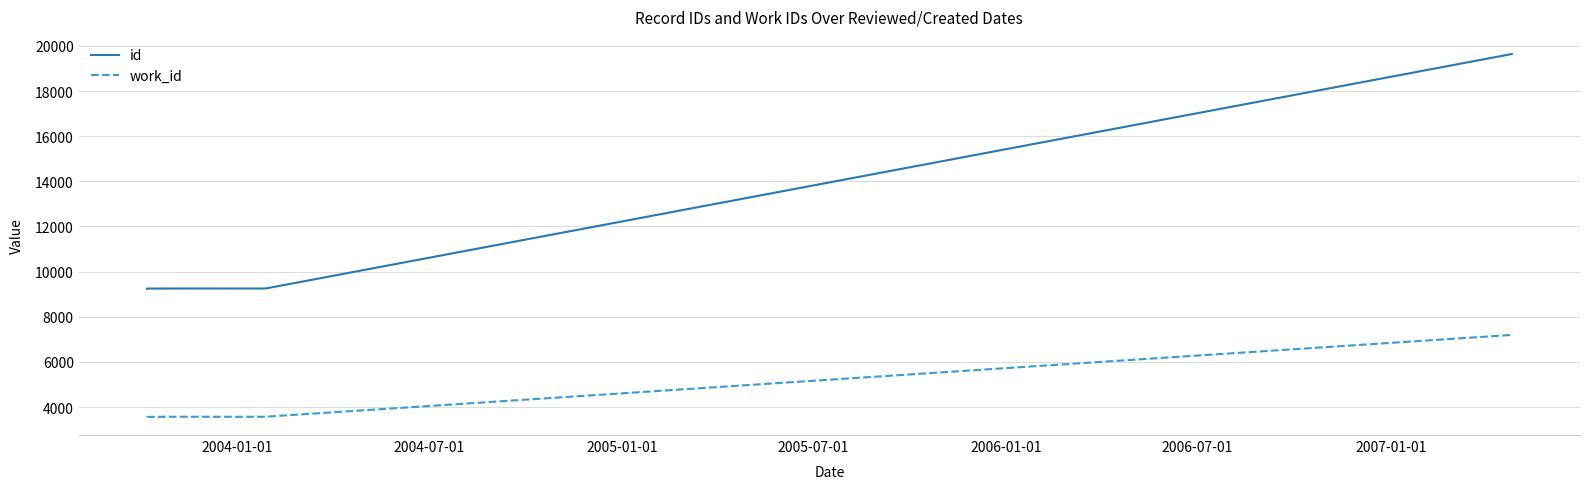

Is the value of work_id at 2005-07-01 greater than the value of id at 7?

No